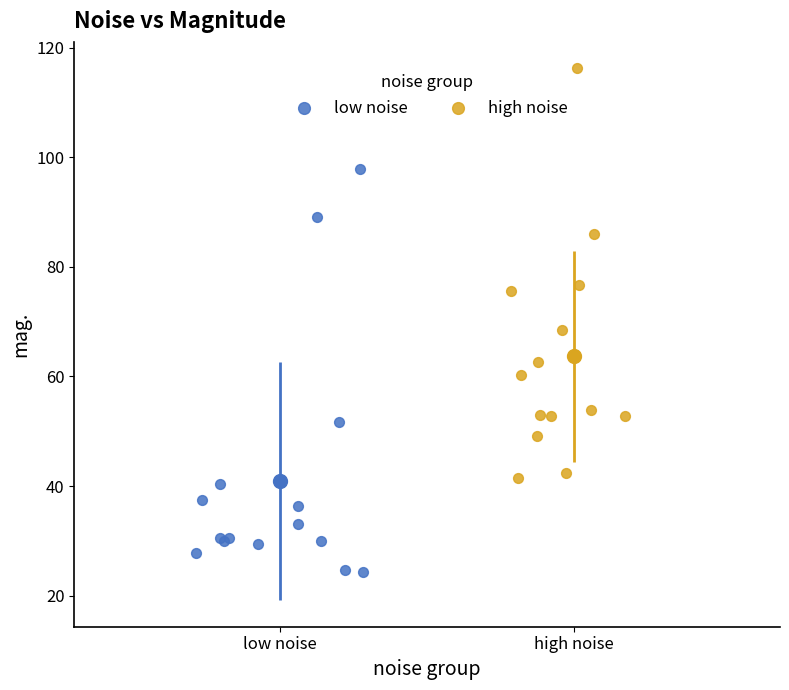

Which series reaches the maximum Y coordinate?

high noise